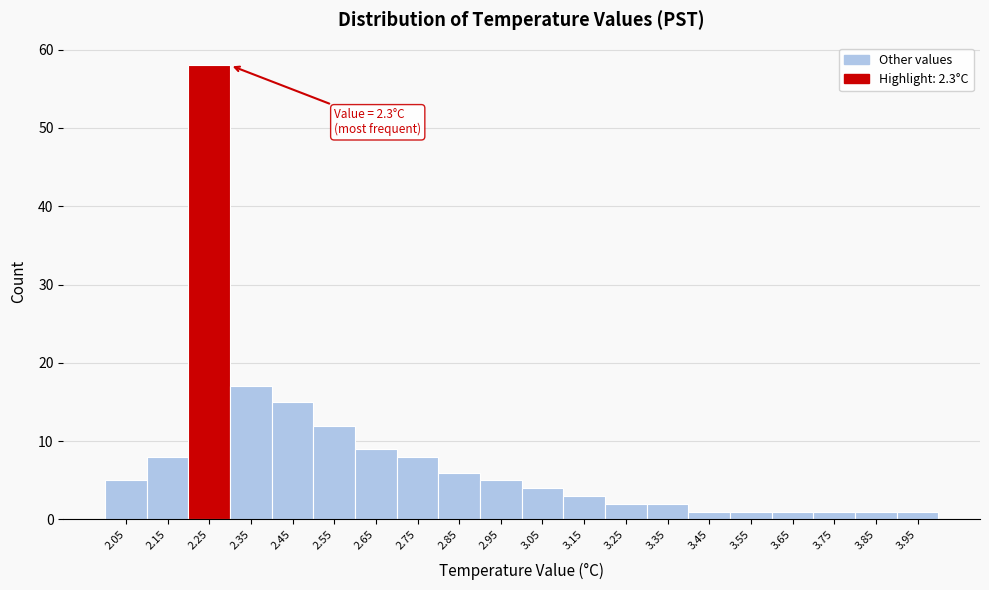

Reading right to left, transcribe all the data shown in this chart.

1	1	1	1	1	1	2	2	3	4	5	6	8	9	12	15	17	58	8	5